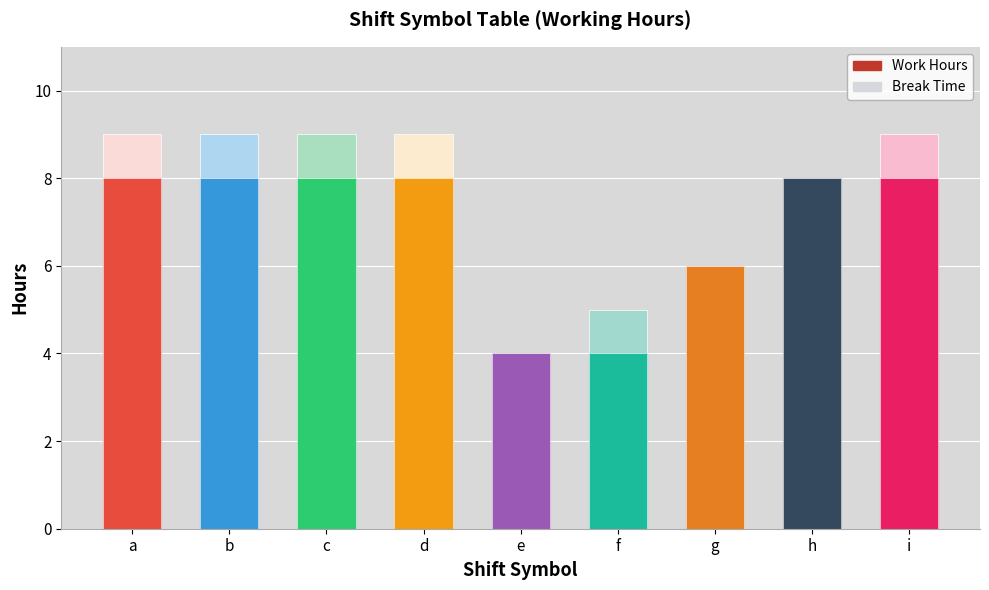

What is the difference between the maximum and minimum values in the break_time series?

1.0